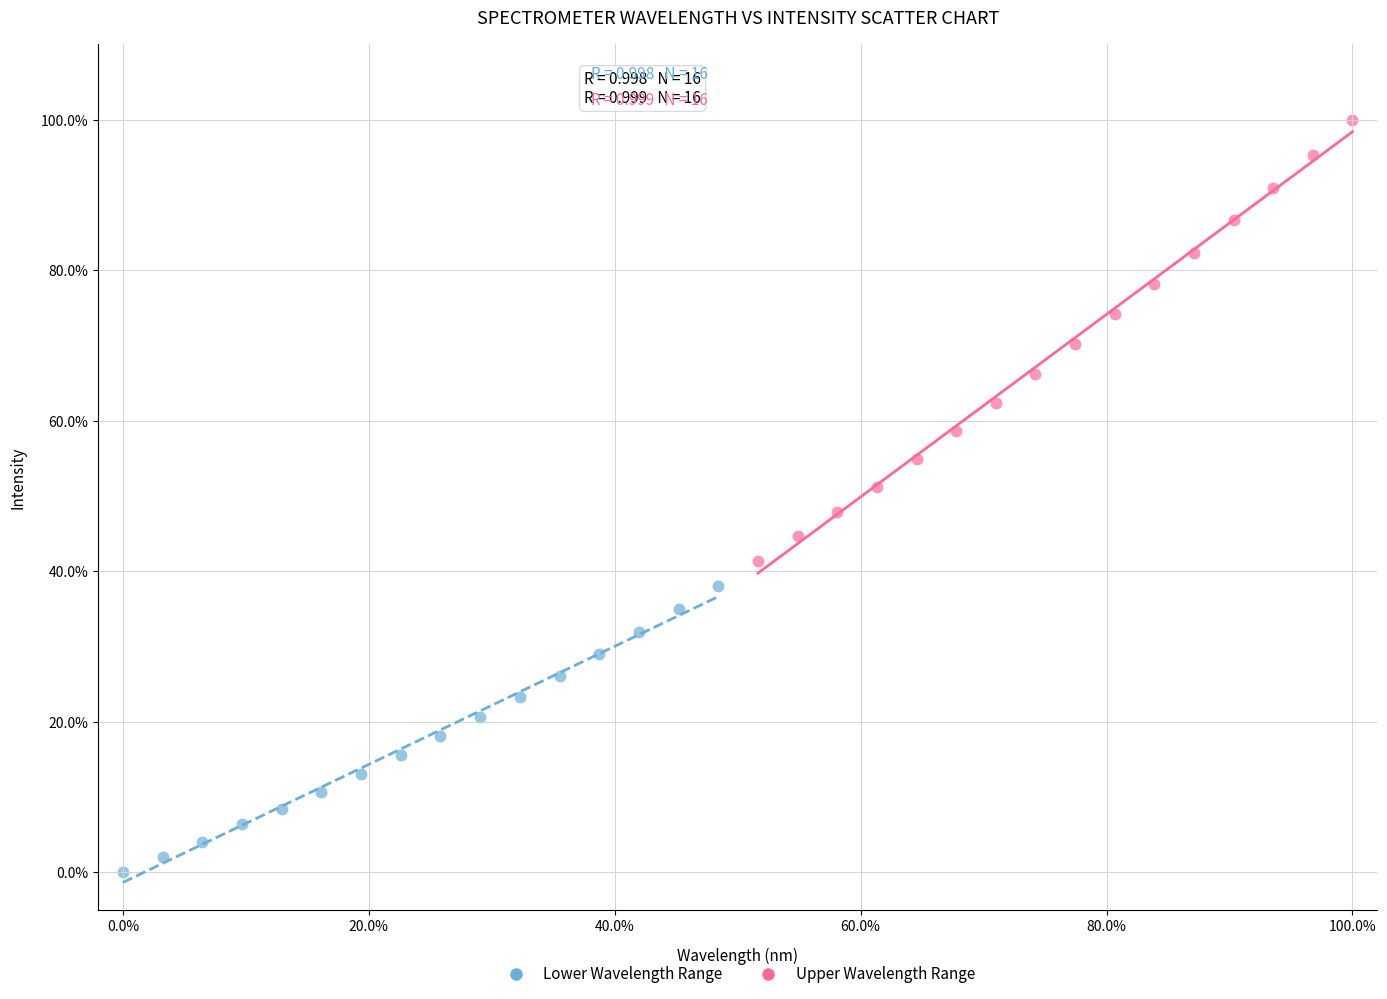

Which series reaches the minimum Y coordinate?

Lower Wavelength Range